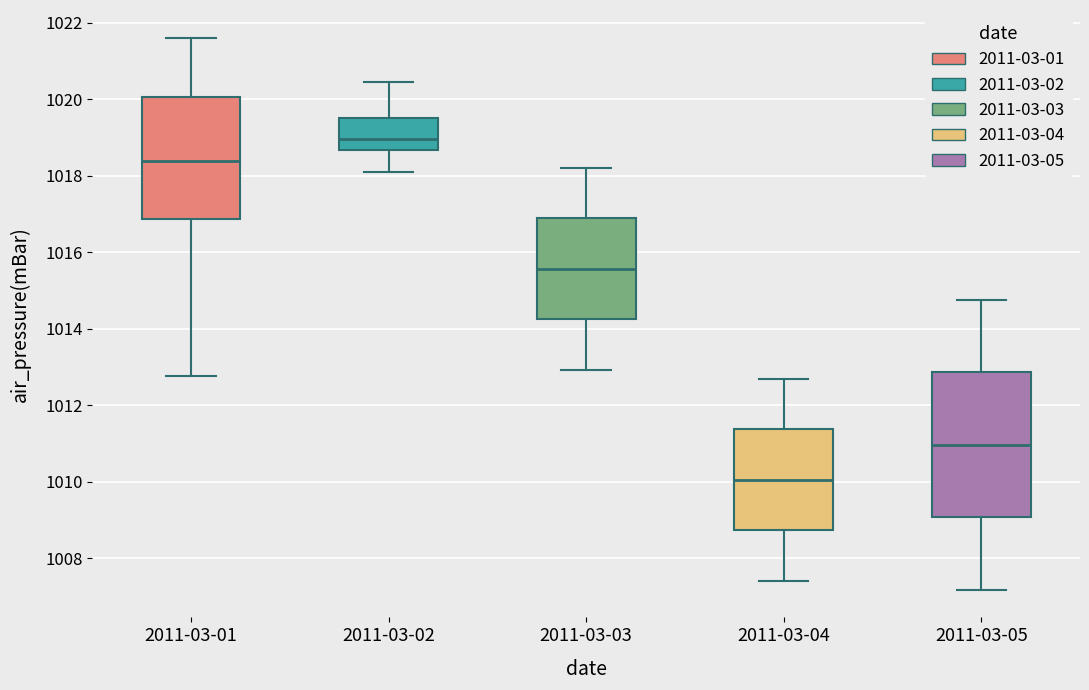

Comparing the boxes themselves (not the whiskers), which one is the tallest?

2011-03-05